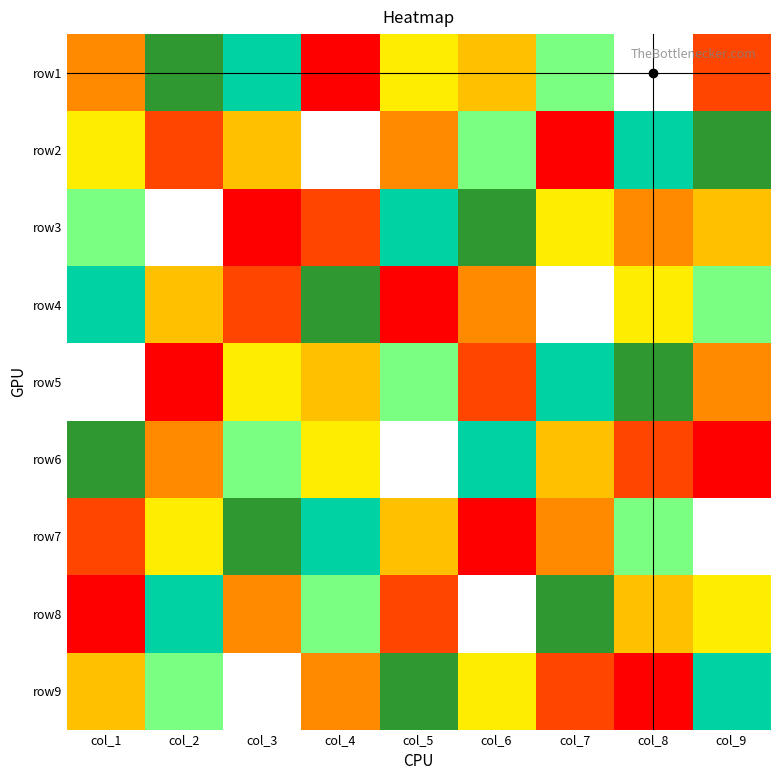

At which category is the sum across all series the highest?

col_1